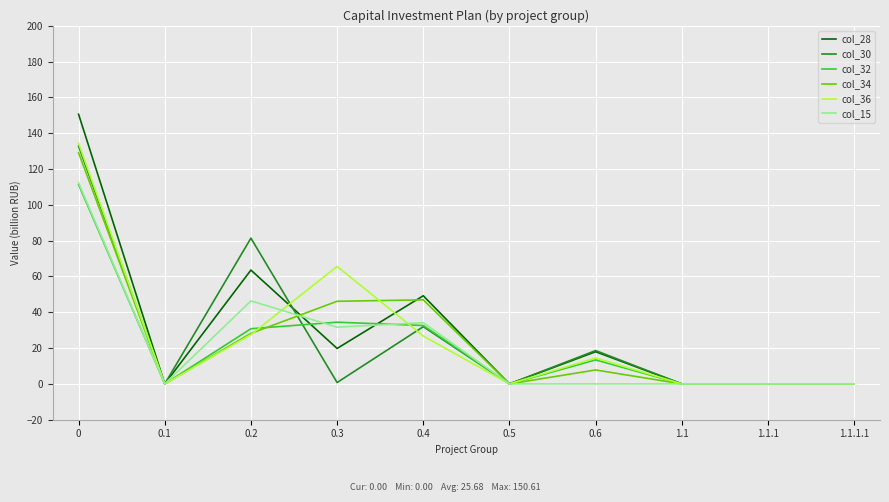

How many lines are shown in the chart?

6